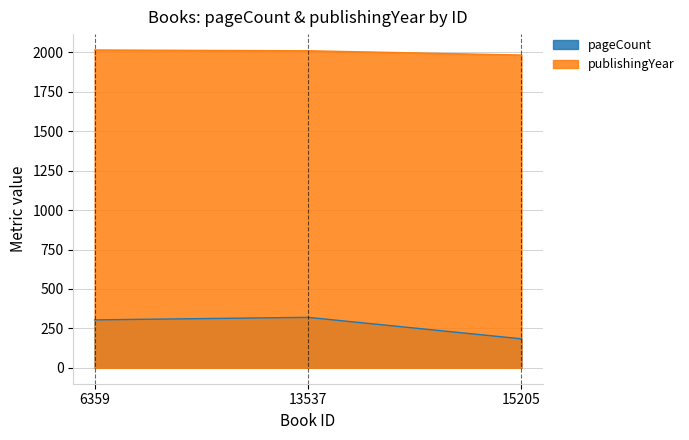

What is the difference between the highest and lowest values at 15205?

1799